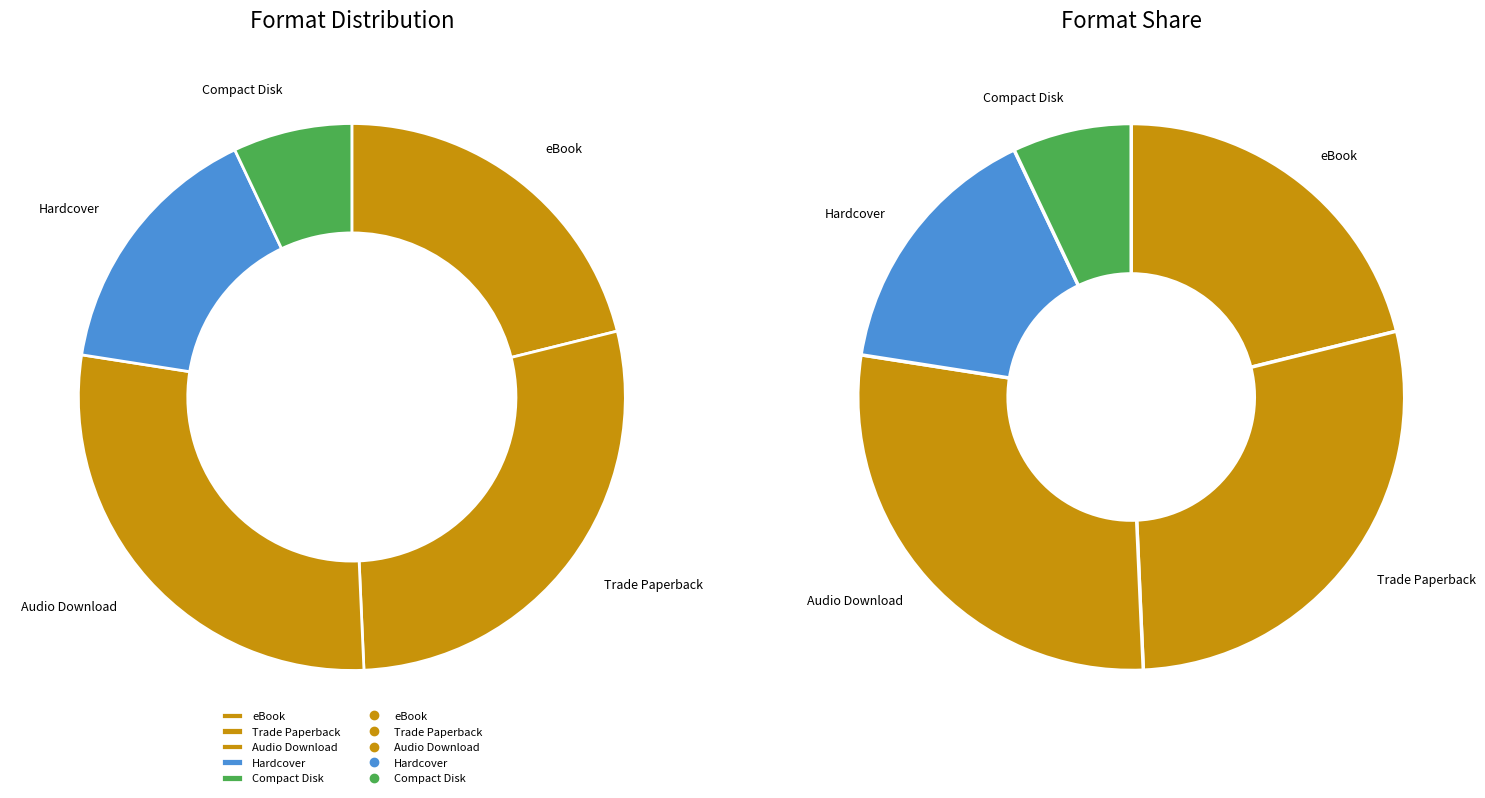

To the nearest percent, what portion does Hardcover represent?

14%